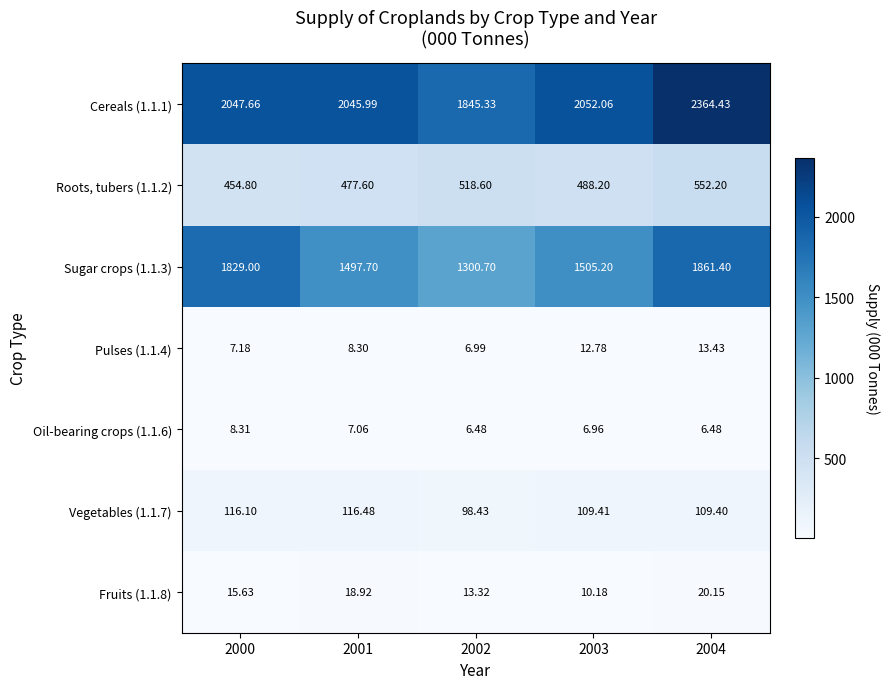

At which category is the sum across all series the highest?

2004